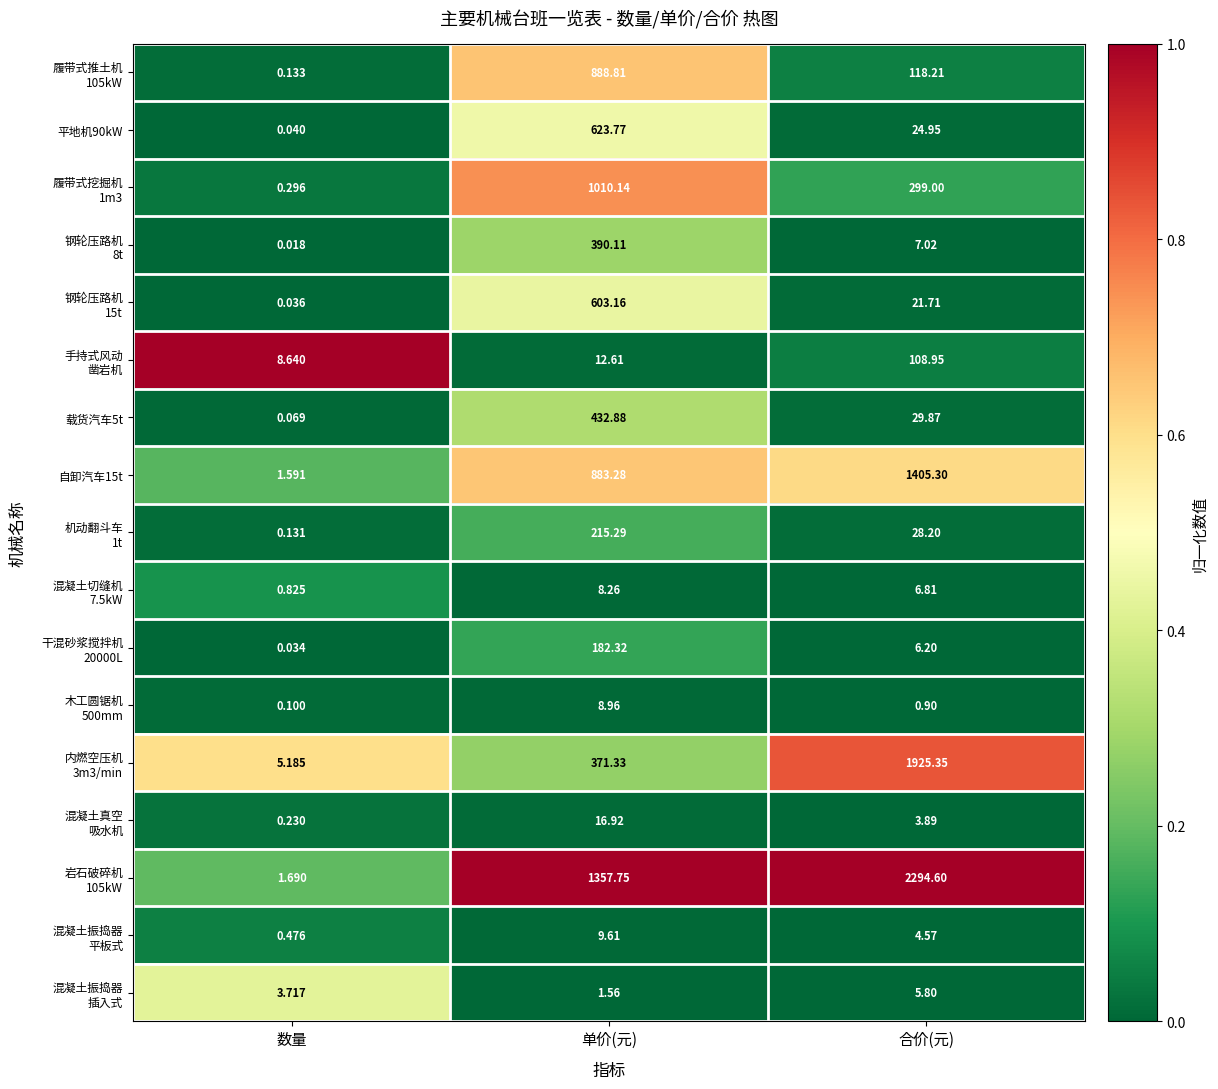

At which category does the chart reach its minimum across all series?

数量